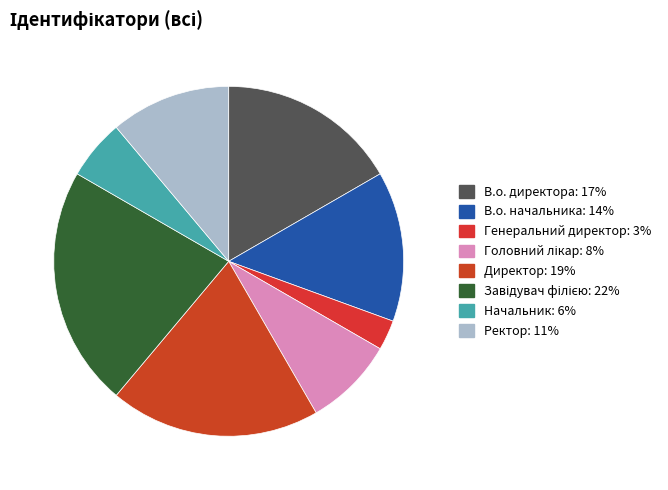

To the nearest percent, what portion does В.о. начальника represent?

14%